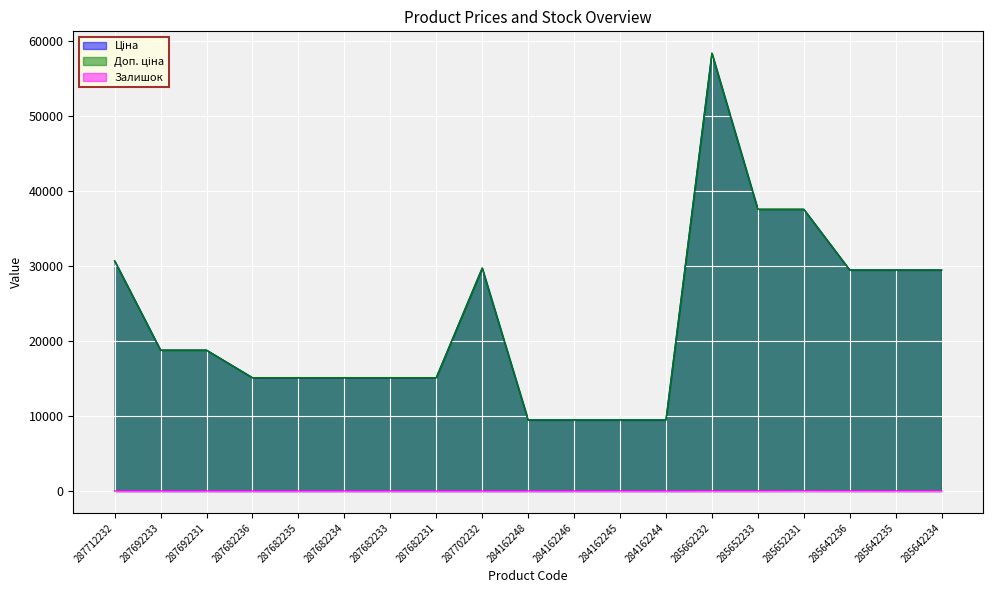

Reading left to right, transcribe all the data shown in this chart.

Ціна: 287712232=30717.1	287692233=18796.8	287692231=18796.8	287682236=15120.0	287682235=15120.0	287682234=15120.0	287682233=15120.0	287682231=15120.0	287702232=29747.2	284162248=9480.1	284162246=9480.1	284162245=9480.1	284162244=9480.1	285662232=58426.5	285652233=37593.6	285652231=37593.6	285642236=29491.5	285642235=29491.5	285642234=29491.5
Доп. ціна: 287712232=30717.1	287692233=18796.8	287692231=18796.8	287682236=15120.0	287682235=15120.0	287682234=15120.0	287682233=15120.0	287682231=15120.0	287702232=29747.2	284162248=9480.1	284162246=9480.1	284162245=9480.1	284162244=9480.1	285662232=58426.5	285652233=37593.6	285652231=37593.6	285642236=29491.5	285642235=29491.5	285642234=29491.5
Залишок: 287712232=0.0	287692233=0.0	287692231=0.0	287682236=0.0	287682235=0.0	287682234=0.0	287682233=0.0	287682231=0.0	287702232=0.0	284162248=0.0	284162246=0.0	284162245=8.0	284162244=0.0	285662232=13.0	285652233=13.0	285652231=23.0	285642236=14.0	285642235=13.0	285642234=10.0